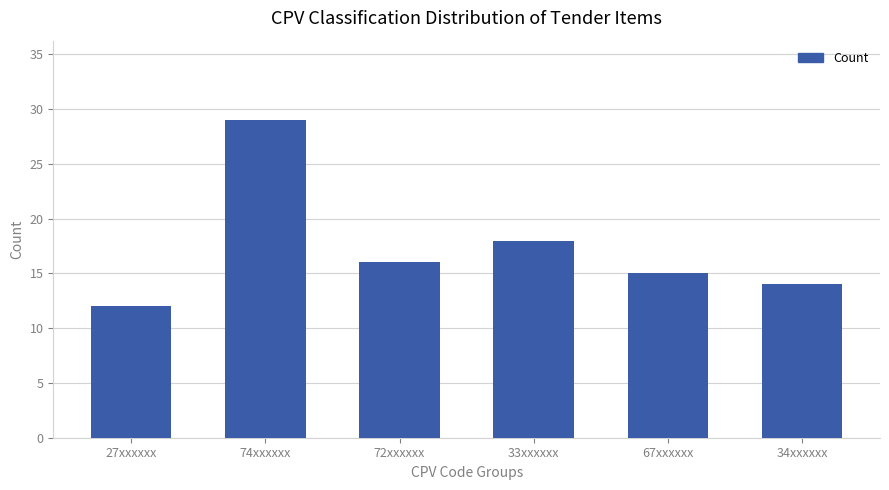

List the labels in order of value, smallest first.

27xxxxxx, 34xxxxxx, 67xxxxxx, 72xxxxxx, 33xxxxxx, 74xxxxxx